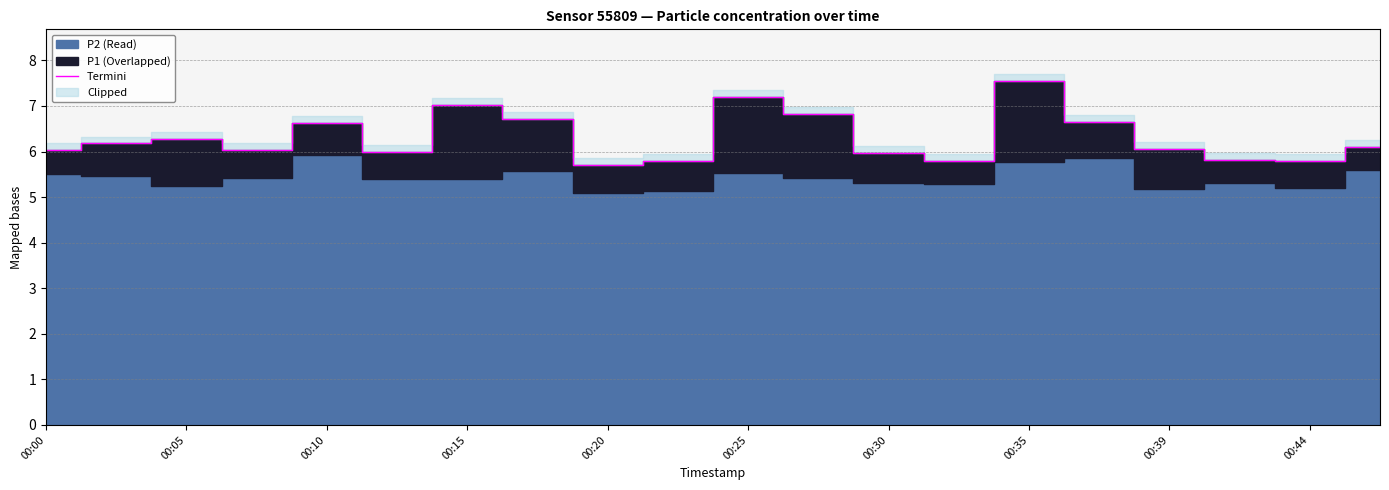

How many data points are above 6?

13